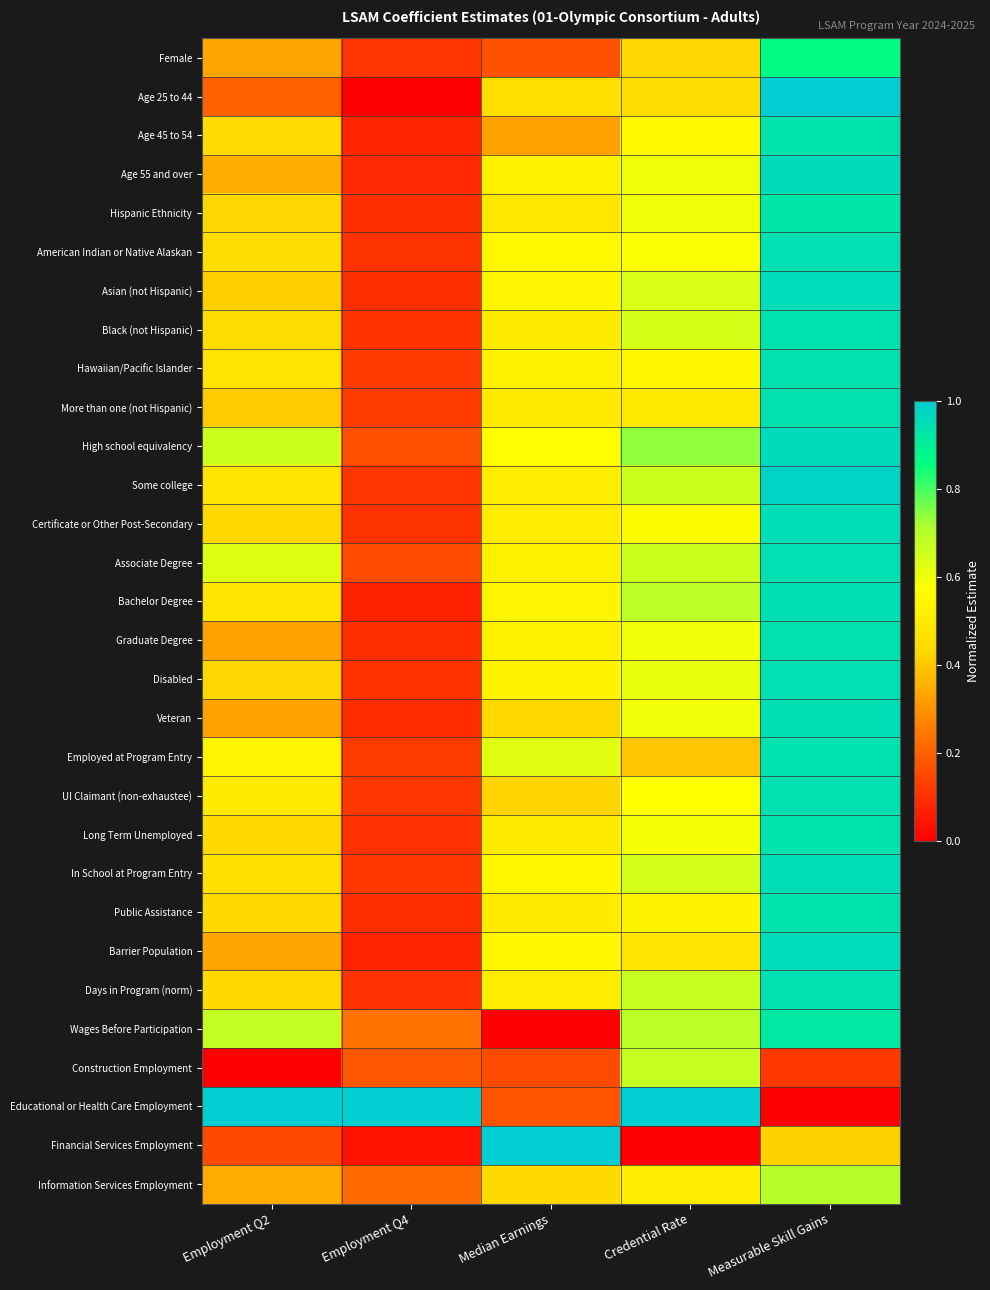

At how many categories does at least one series exceed 0?

5